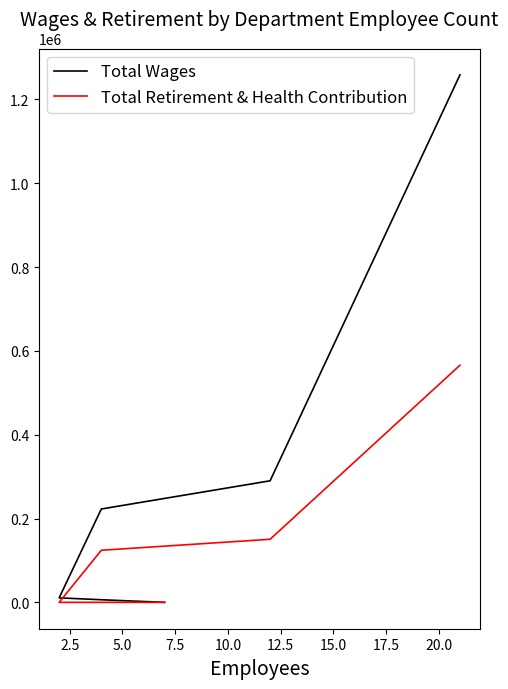

What is the value of the Total Retirement & Health Contribution point at the 2nd from the left?

150492